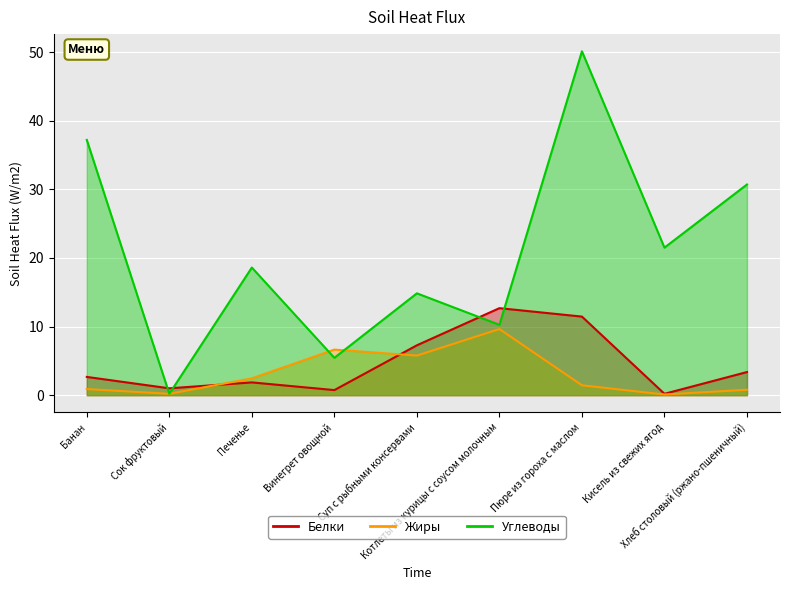

Read the Углеводы value at Хлеб столовый (ржано-пшеничный).

30.7